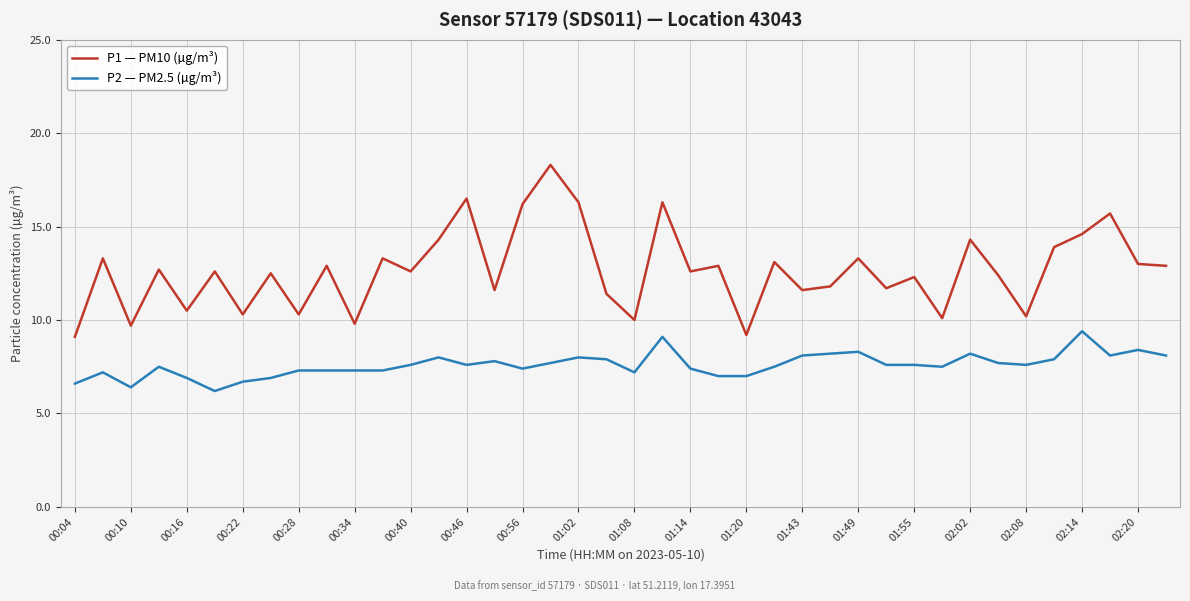

How many values in the P1 — PM10 (µg/m³) series are below 12?

15